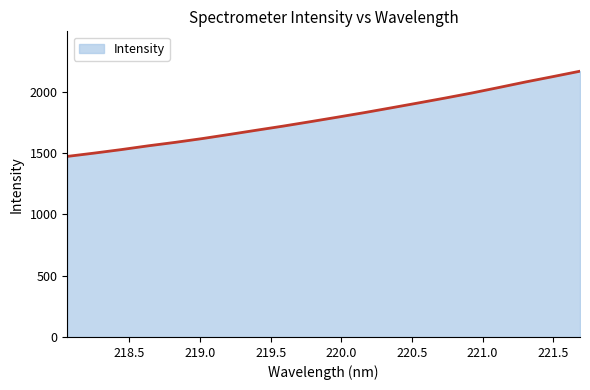

True or false: the data has more than 1 interior local peaks.

False